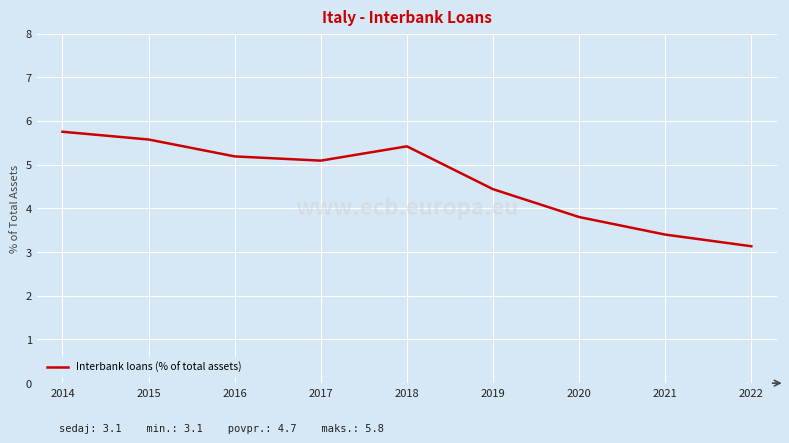

What is the change in value from 2019 to 2021?

-1.0